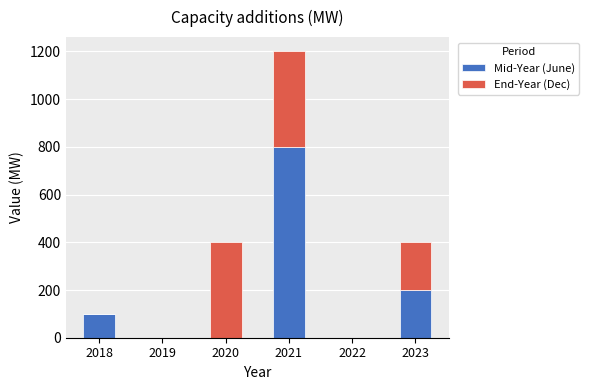

How many categories are shown in the chart?

6